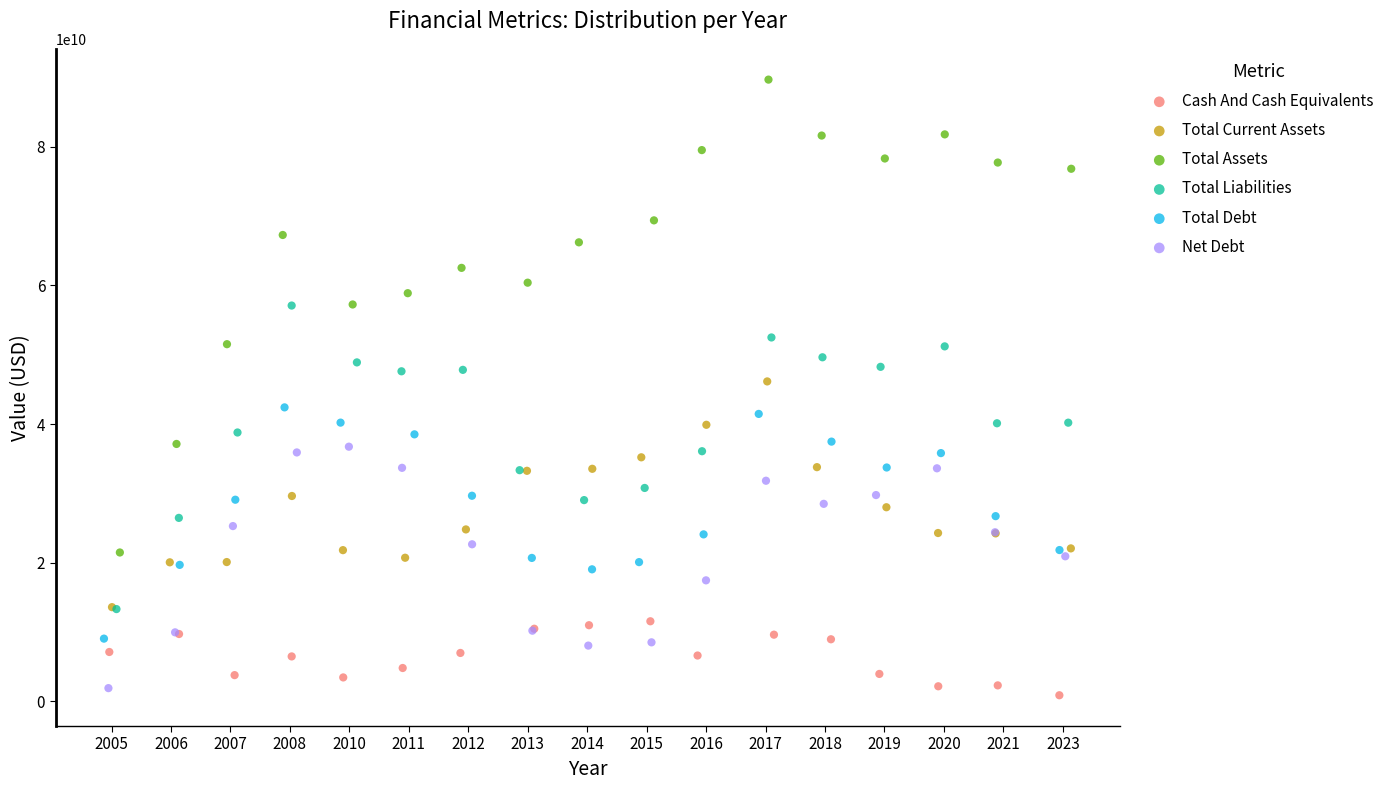

What are all the series names shown in the legend?

Cash And Cash Equivalents, Total Current Assets, Total Assets, Total Liabilities, Total Debt, Net Debt